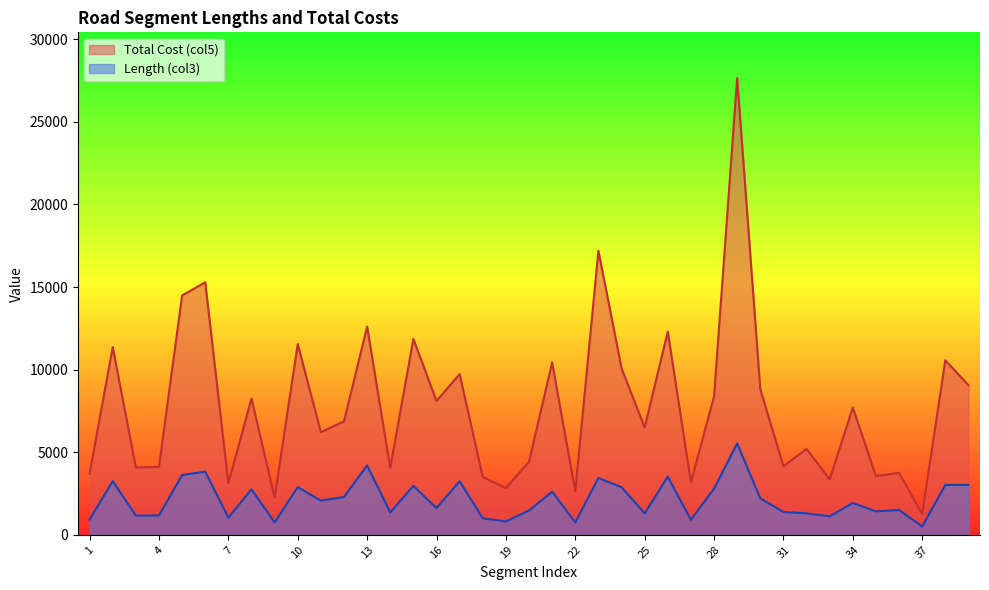

Which series has the widest spread of values?

Total Cost (col5)